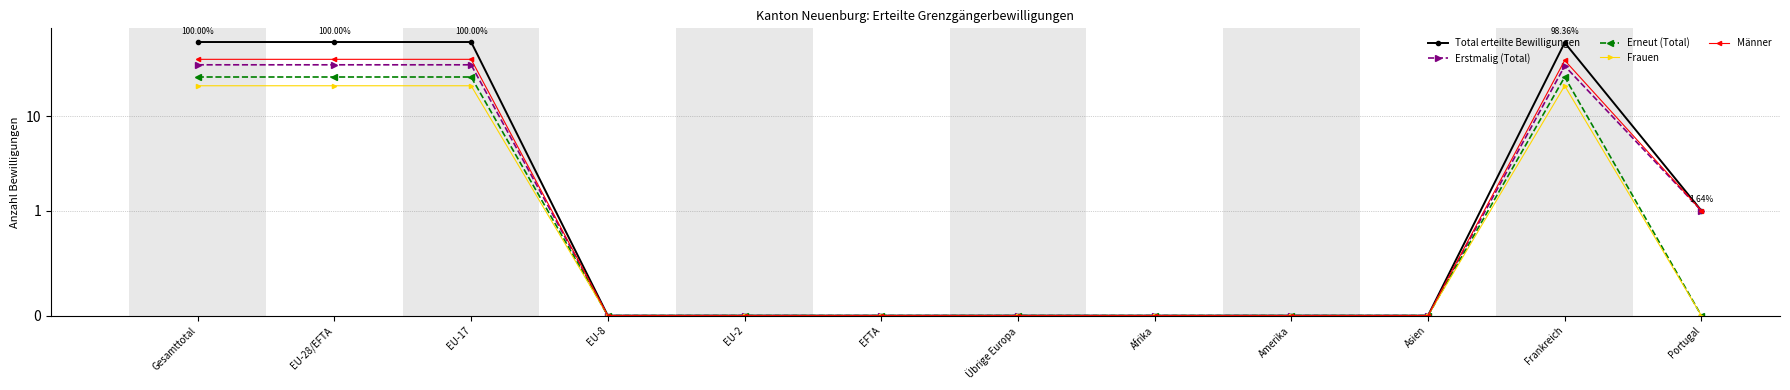

At which category is the sum across all series the highest?

Gesamttotal